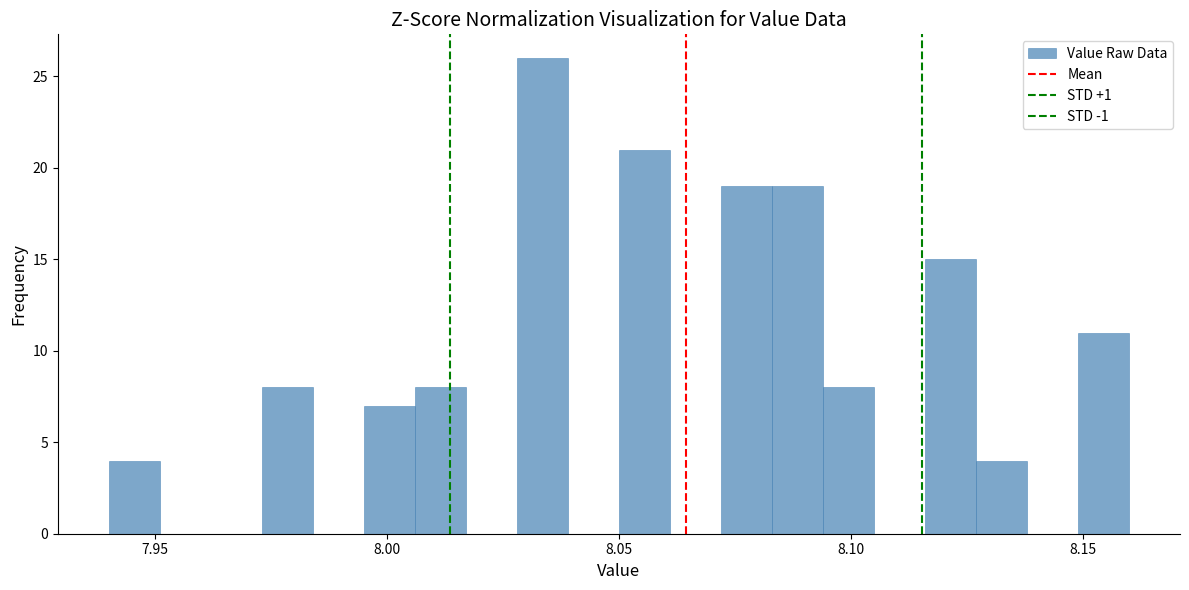

Around what value on the x-axis is the tallest bar? Give the approximate position of its centre, as read against the axis.

8.035